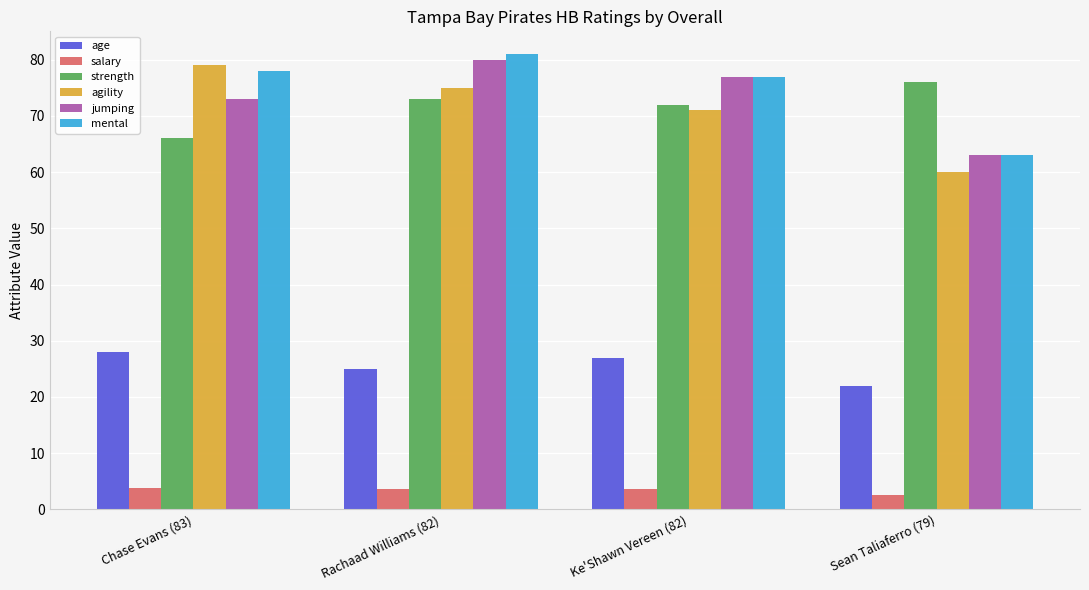

The agility series shows 83.9 at Sean Taliaferro (79). True or false?

False